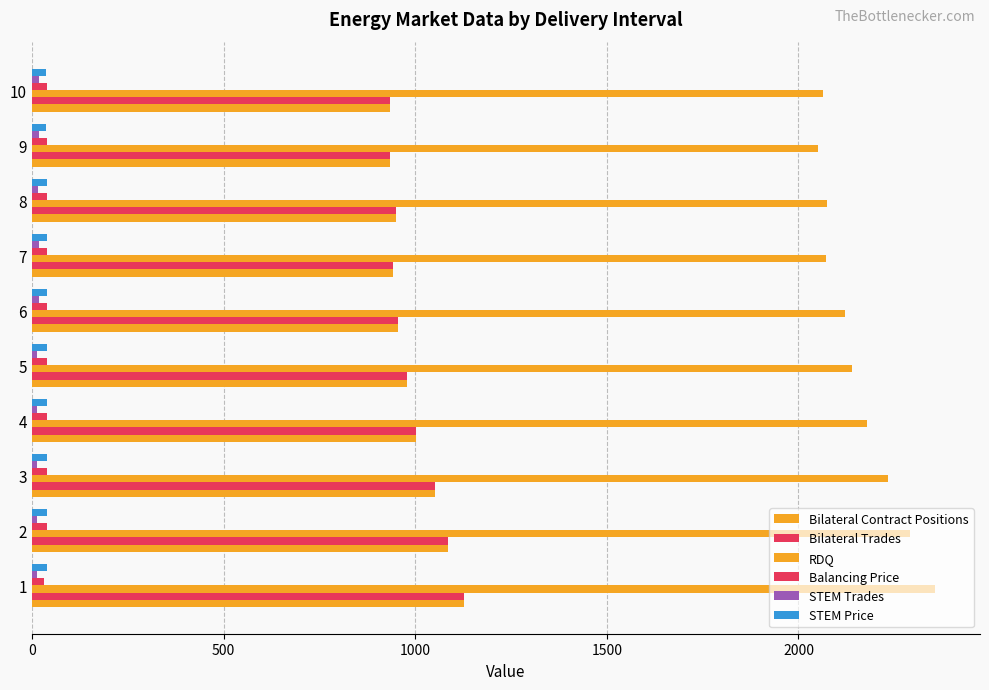

How many data points in Bilateral Contract Positions are less than 979?

5